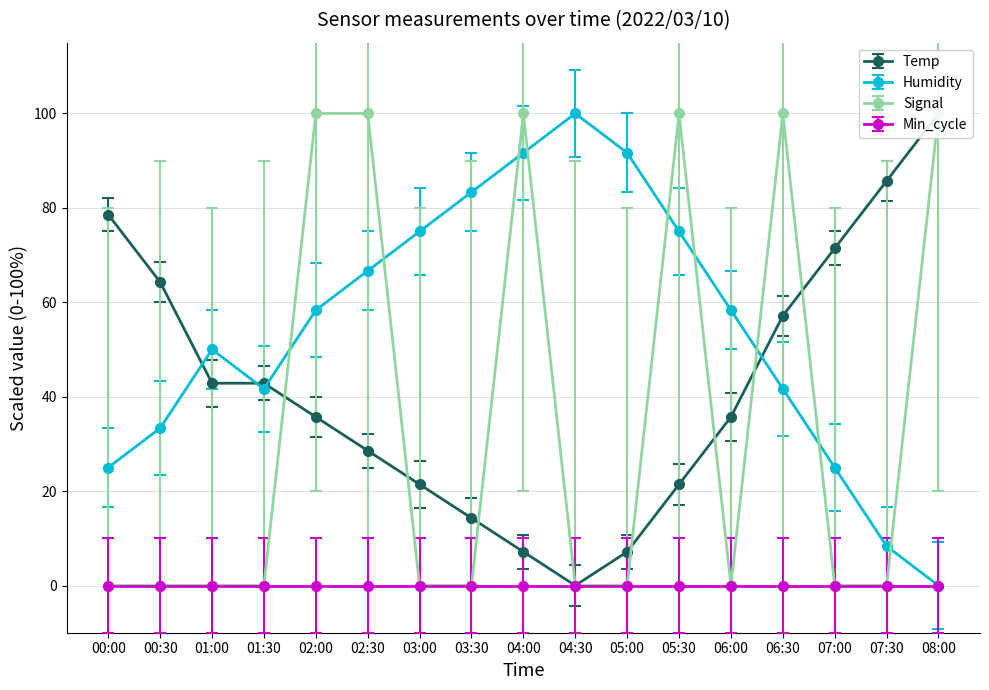

How many times do Temp and Signal cross each other?

7